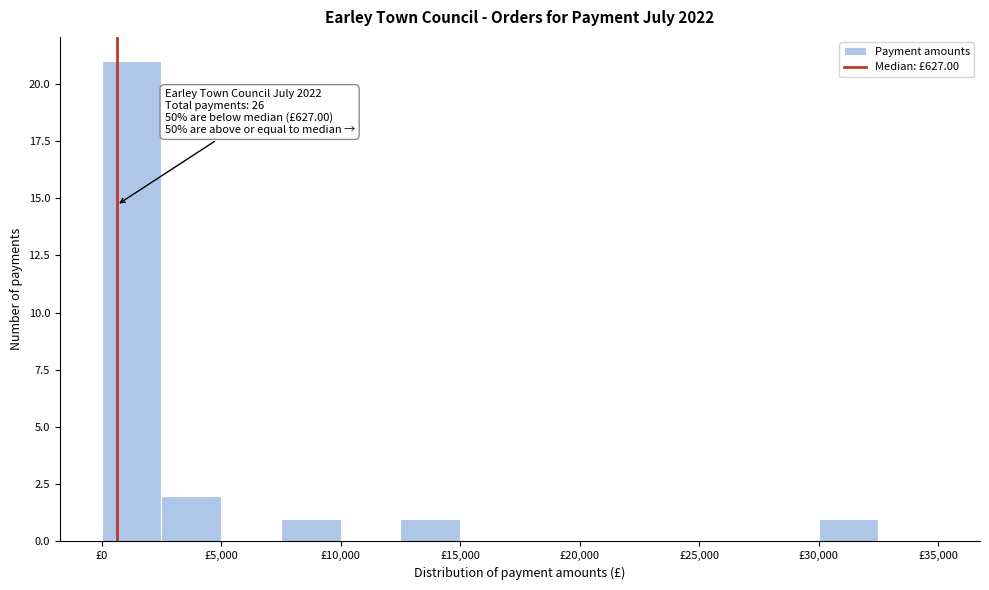

Over which range of the x-axis is the bar tallest?

0 to 2500